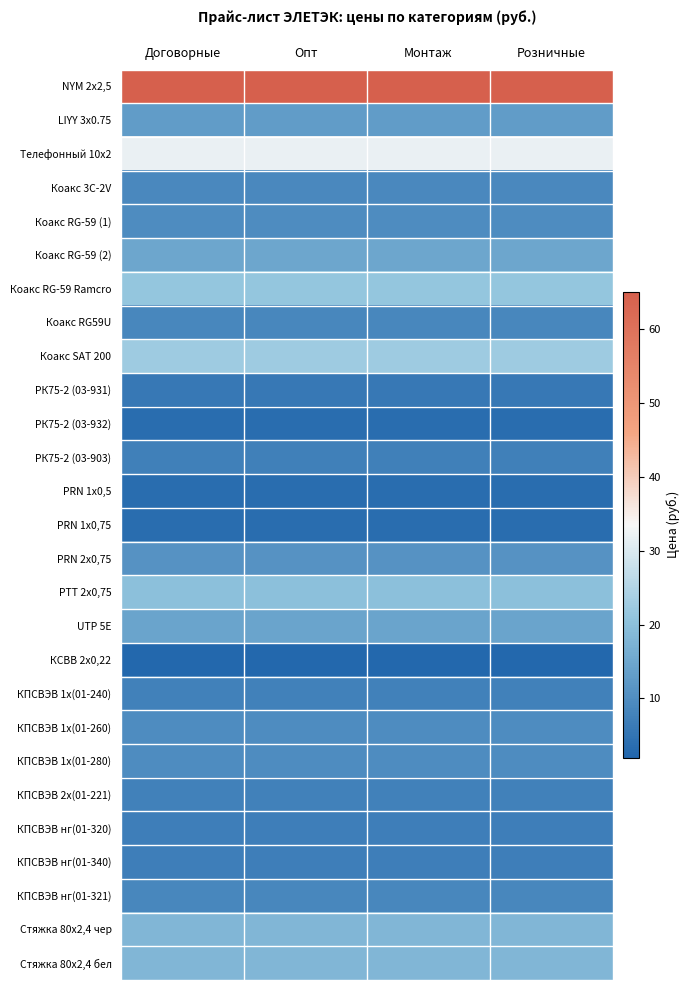

Which category has the highest value across all series?

Договорные